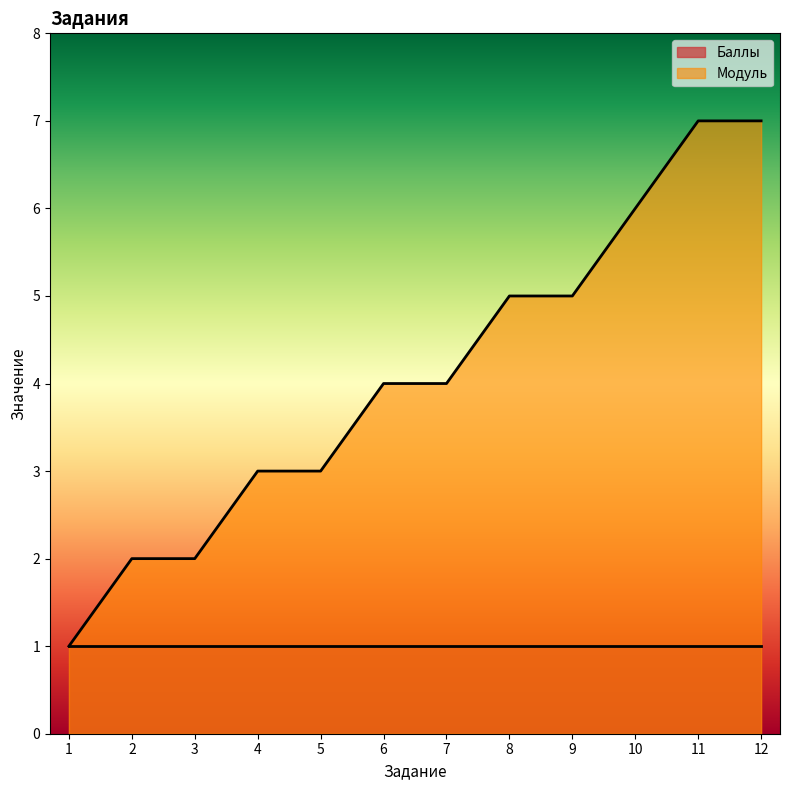

Reading right to left, list all the values displayed in this chart.

7	7	6	5	5	4	4	3	3	2	2	1